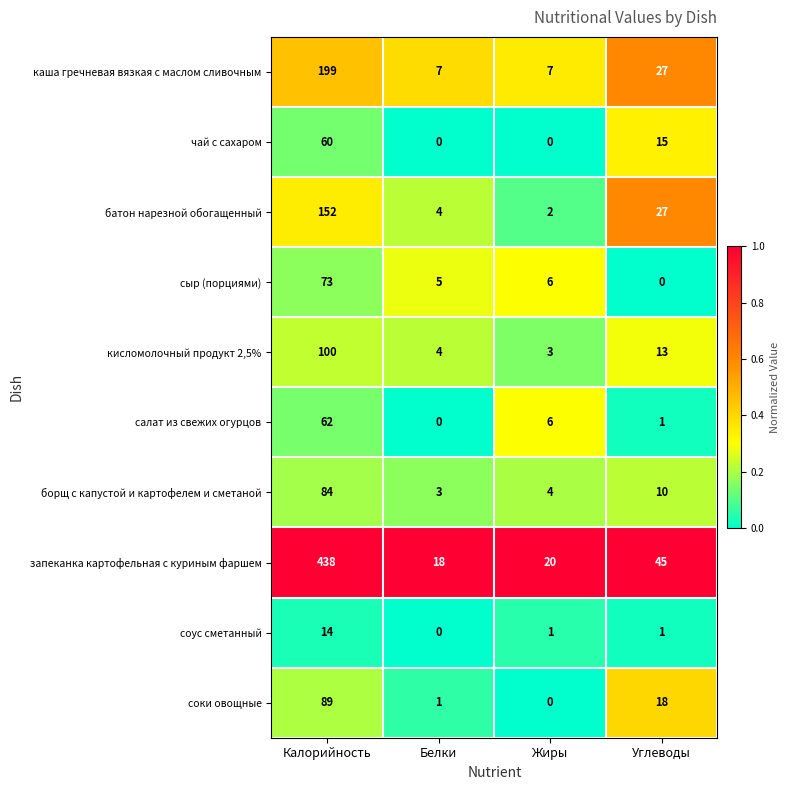

At Калорийность, list the series in order from largest to smallest.

запеканка картофельная с куриным фаршем, каша гречневая вязкая с маслом сливочным, батон нарезной обогащенный, кисломолочный продукт 2,5%, соки овощные, борщ с капустой и картофелем и сметаной, сыр (порциями), салат из свежих огурцов, чай с сахаром, соус сметанный